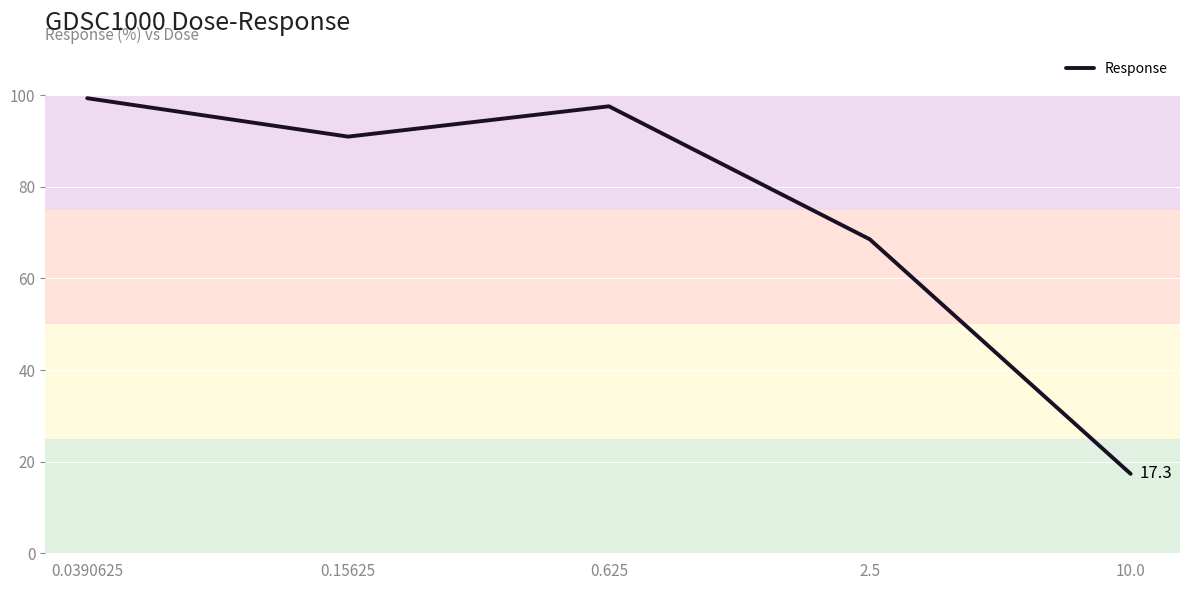

What is the smallest value displayed?

17.3